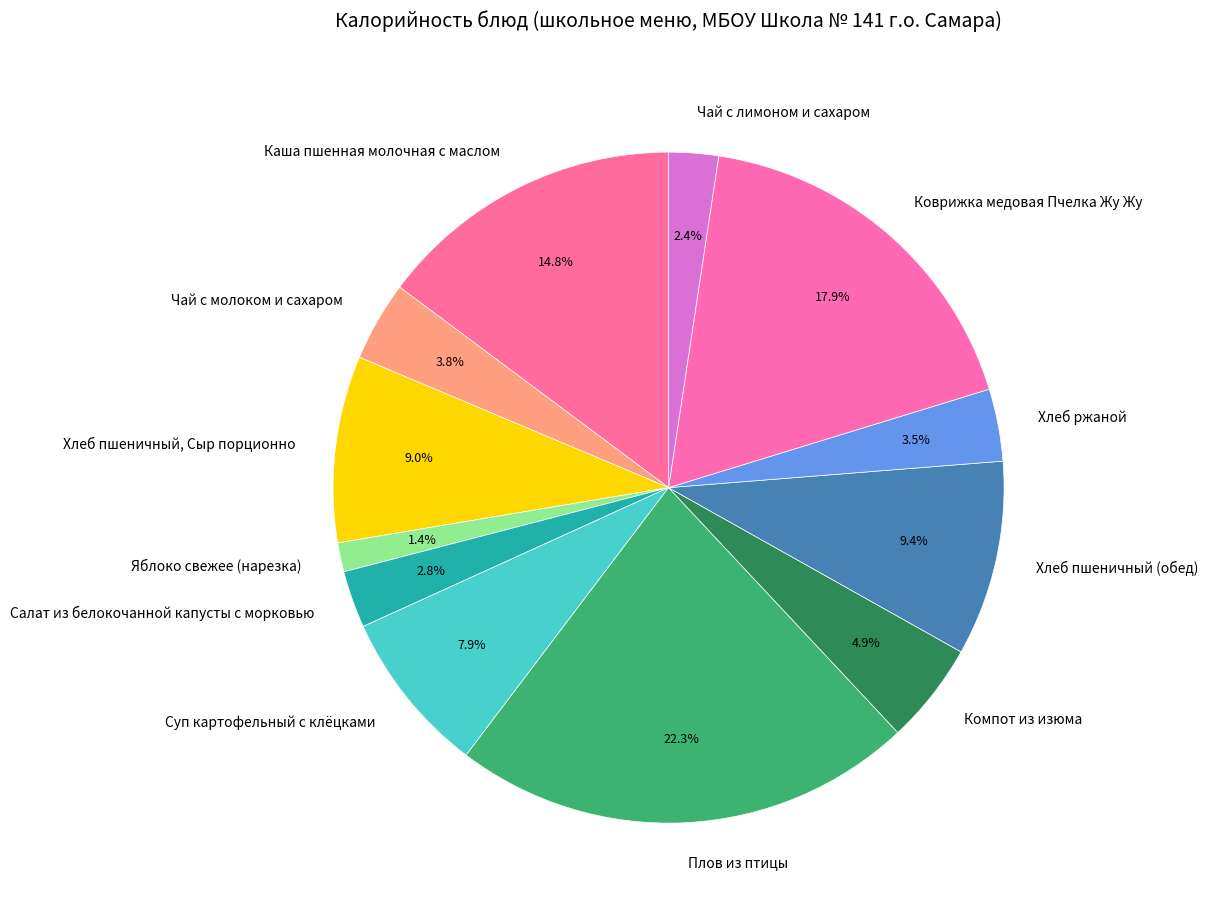

To the nearest percent, what is the average slice percentage?

8%